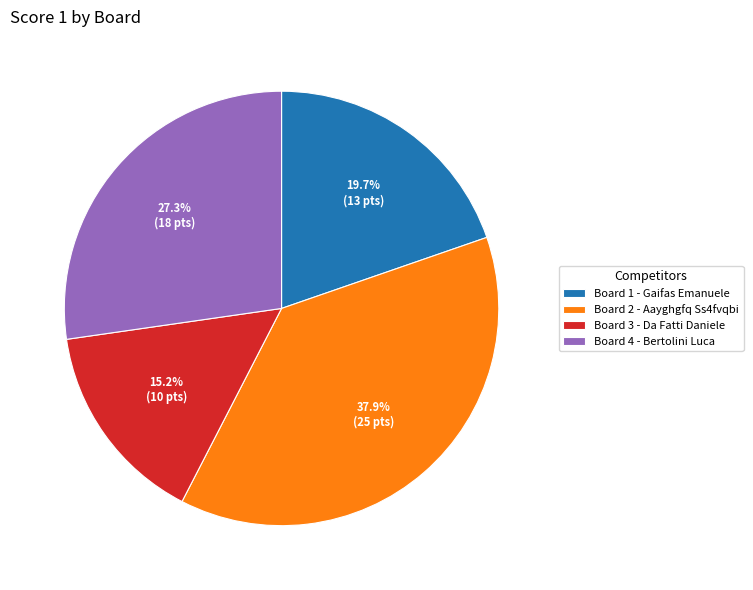

Rank the categories by value from lowest to highest.

Board 3 - Da Fatti Daniele, Board 1 - Gaifas Emanuele, Board 4 - Bertolini Luca, Board 2 - Aayghgfq Ss4fvqbi